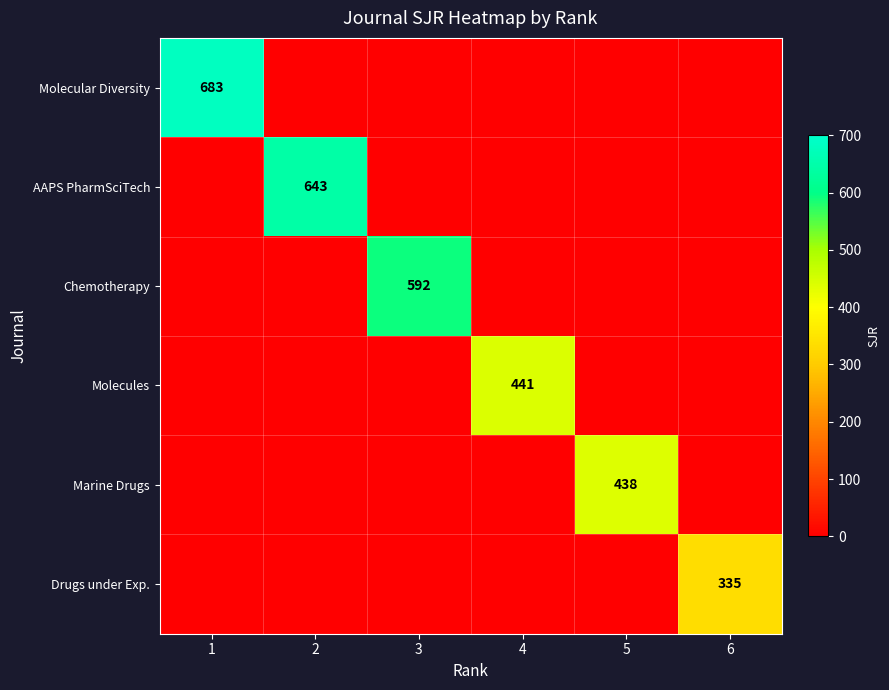

What is the total value across all series at 6?

335